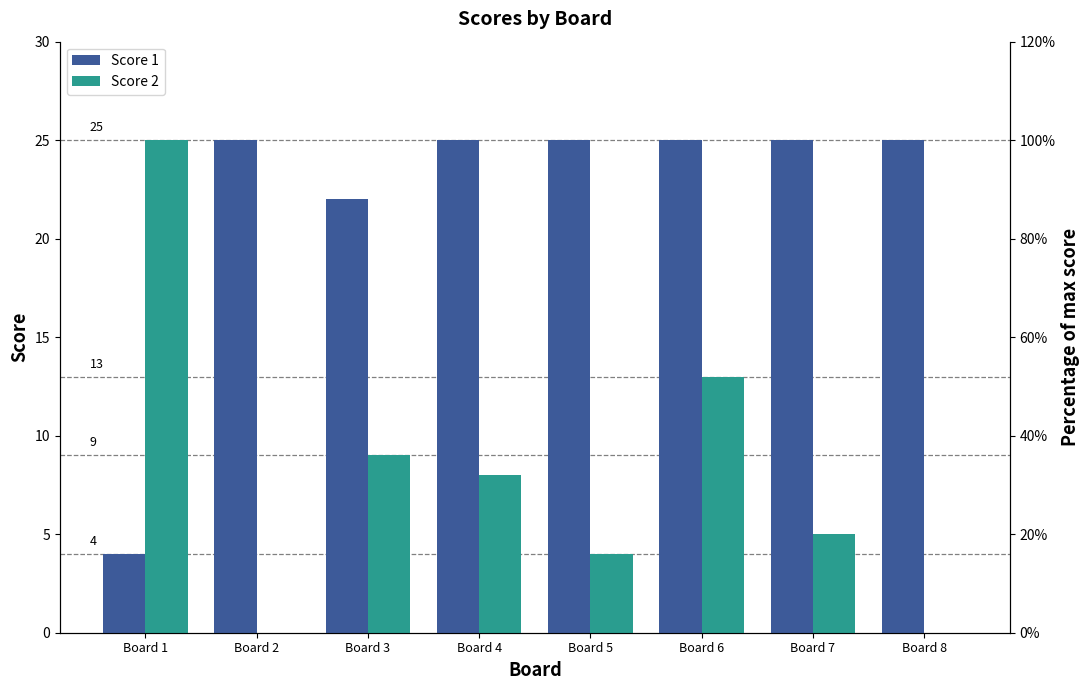

At which label is Score 1 closest to 14?

Board 3